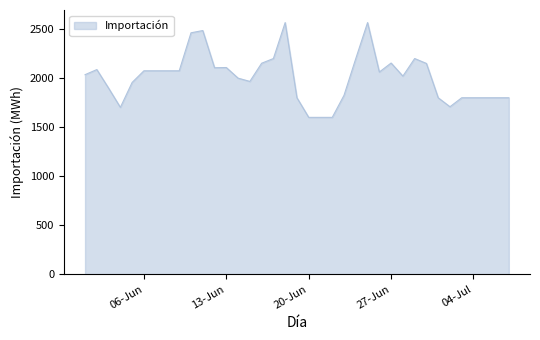

How many categories are shown in the chart?

37